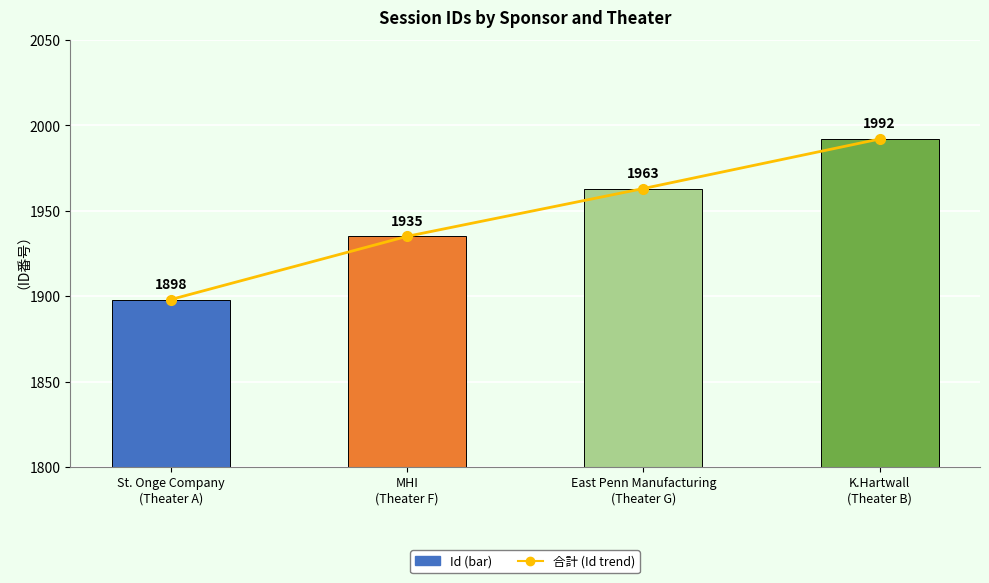

List the labels in order of Id value, largest first.

K.Hartwall
(Theater B), East Penn Manufacturing
(Theater G), MHI
(Theater F), St. Onge Company
(Theater A)